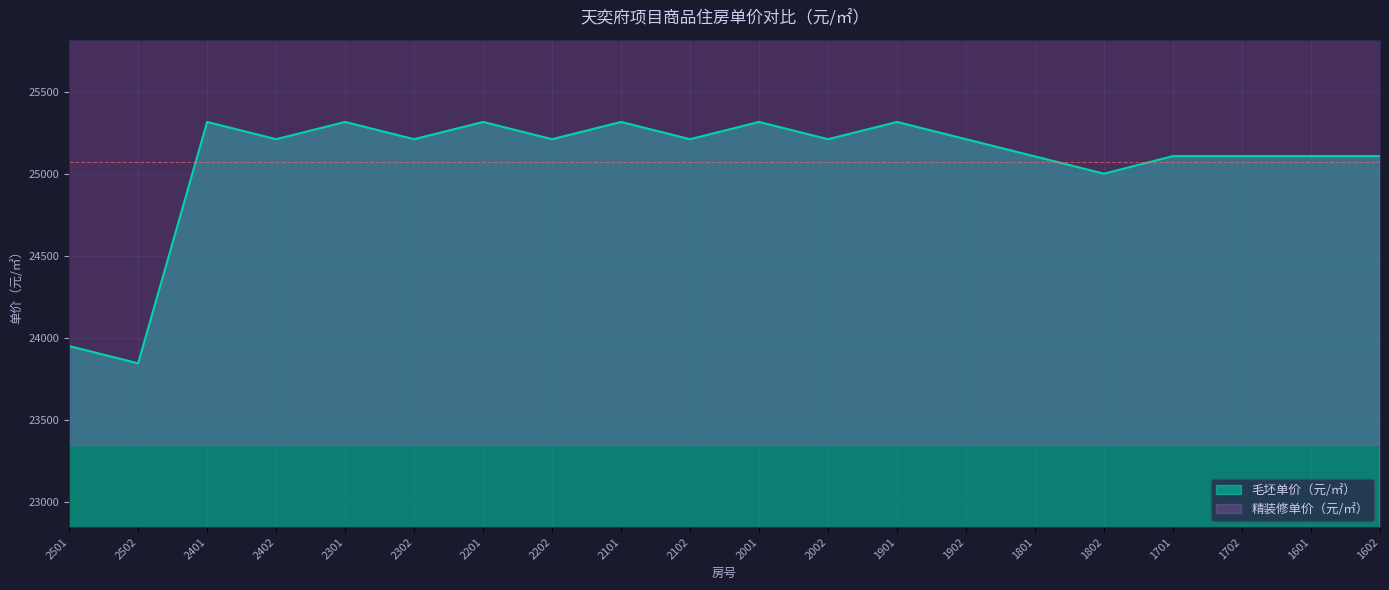

What is the sum of all values?

501541.0